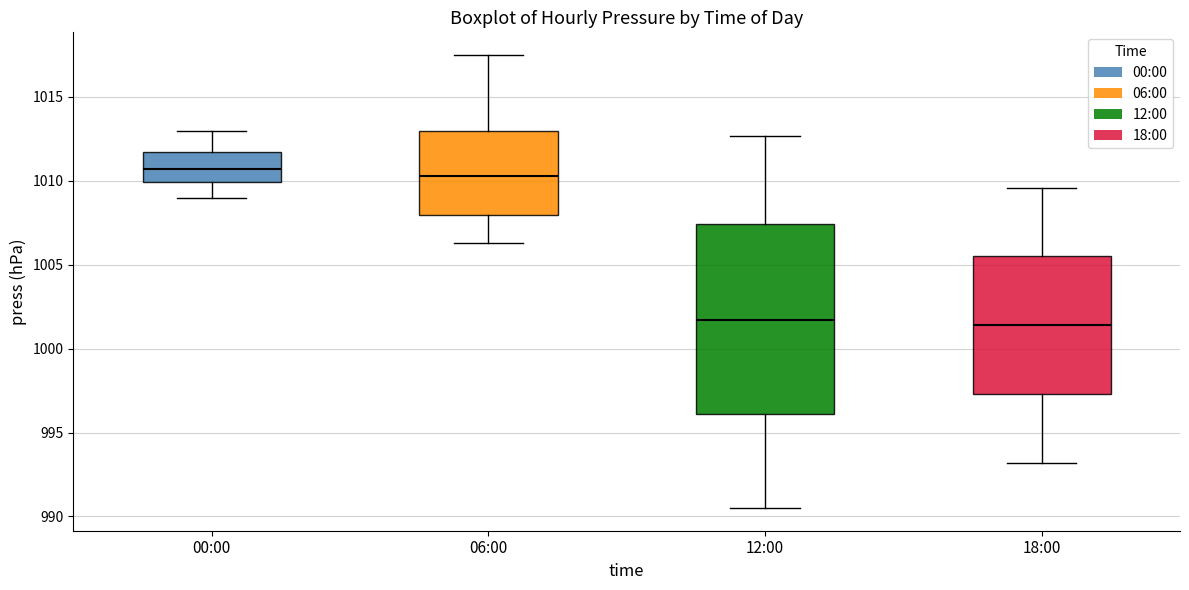

Comparing the boxes themselves (not the whiskers), which one is the tallest?

12:00